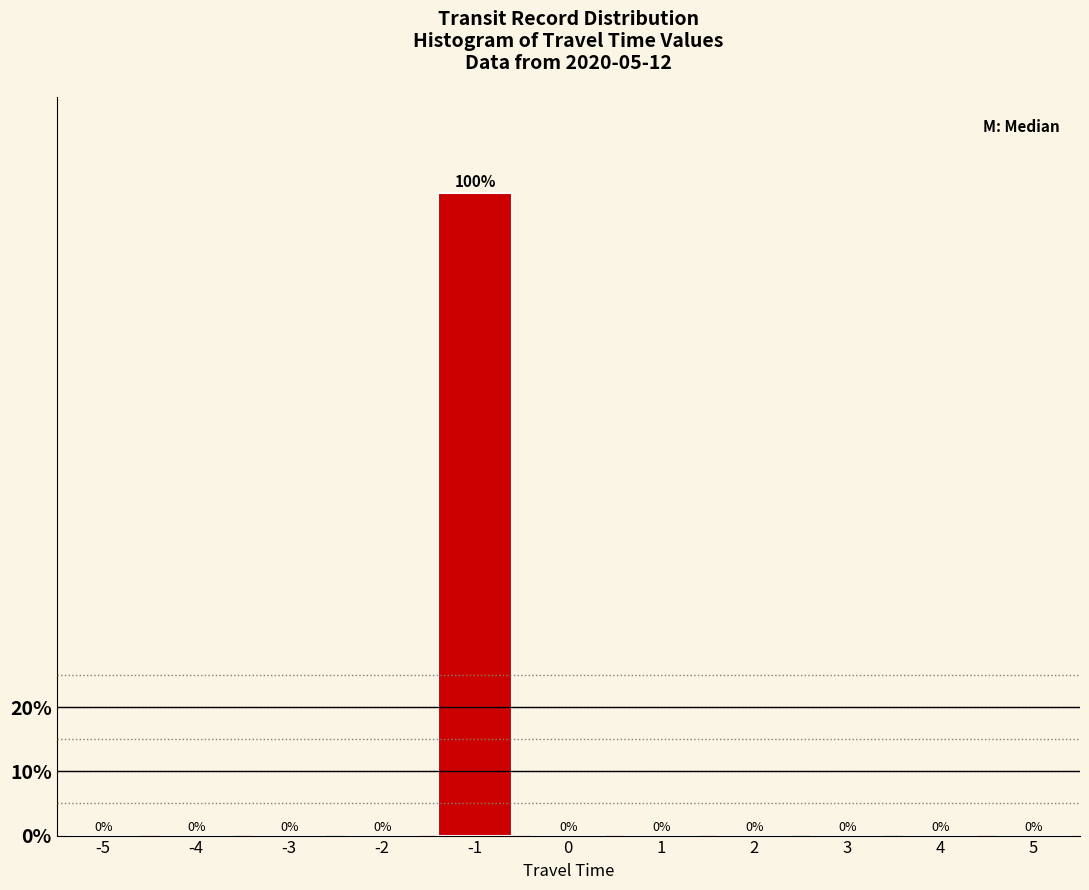

Reading left to right, extract all data points from this chart.

-5=0	-4=0	-3=0	-2=0	-1=100	0=0	1=0	2=0	3=0	4=0	5=0